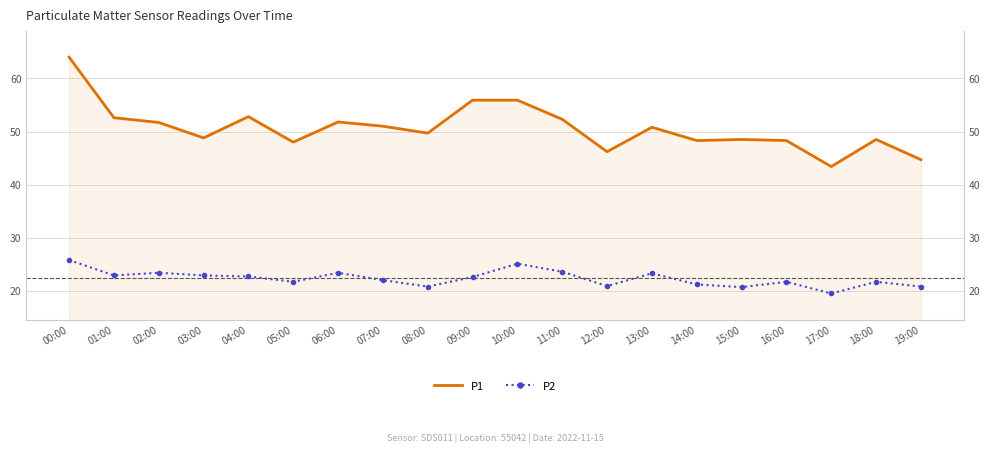

How many interior local valleys does the P2 series have?

6